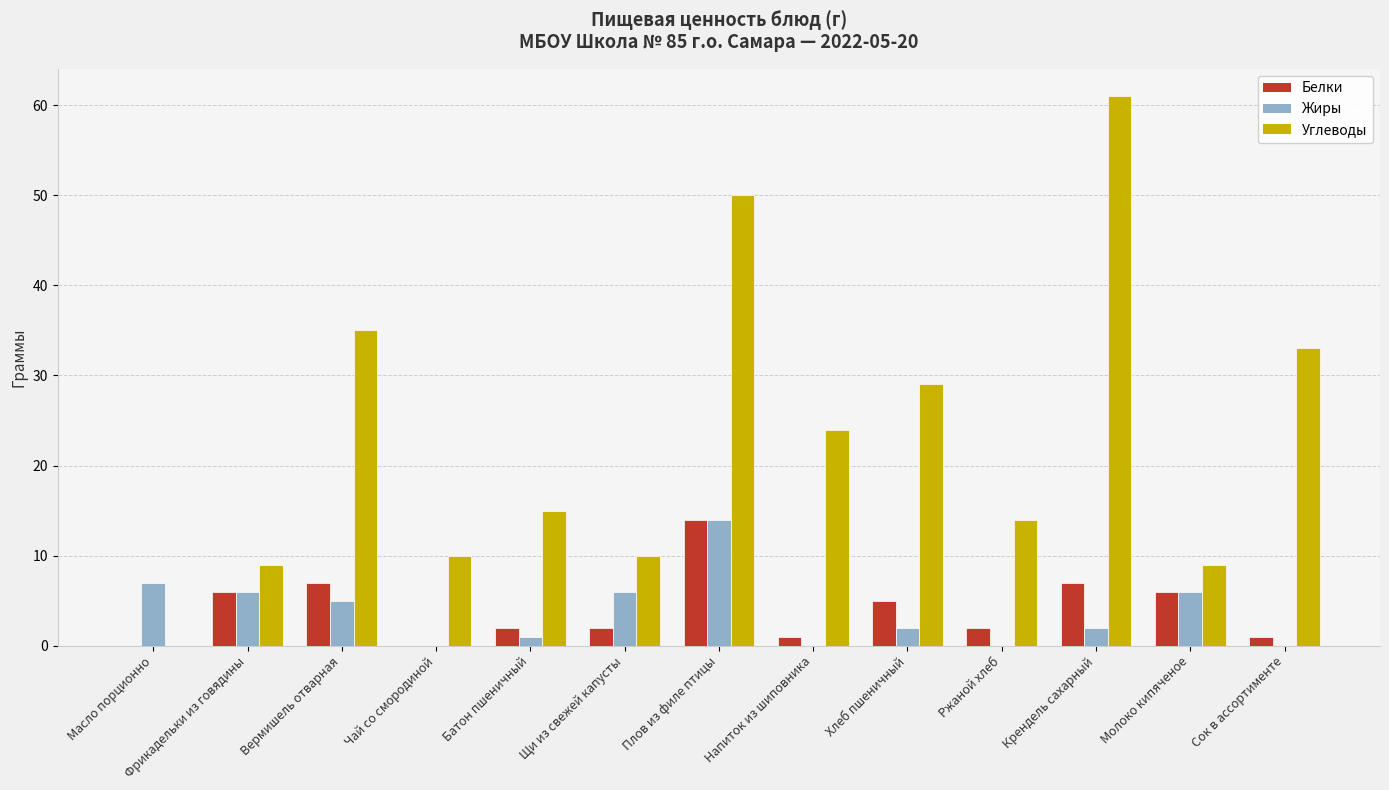

Which label corresponds to the largest value in the chart?

Крендель сахарный